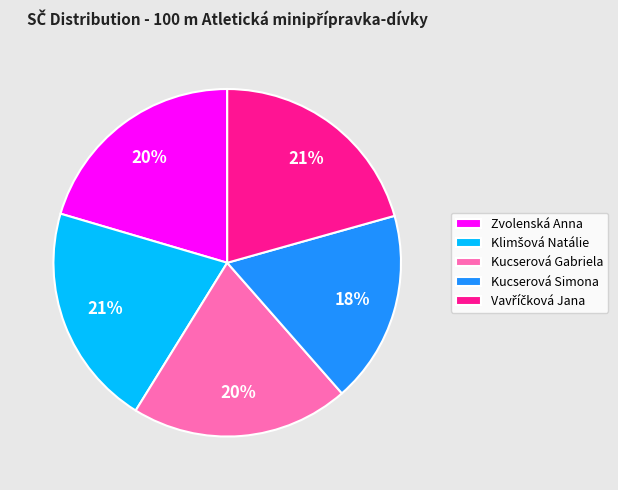

Is it true that Kucserová Gabriela is 20% of the pie?

True